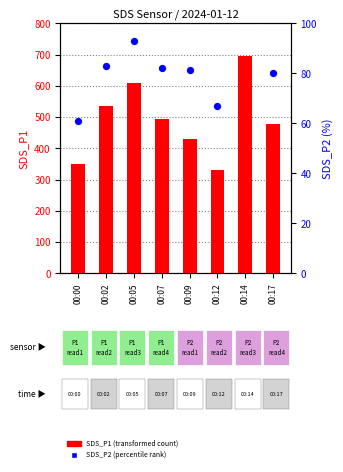

At how many categories does at least one series exceed 525?

3